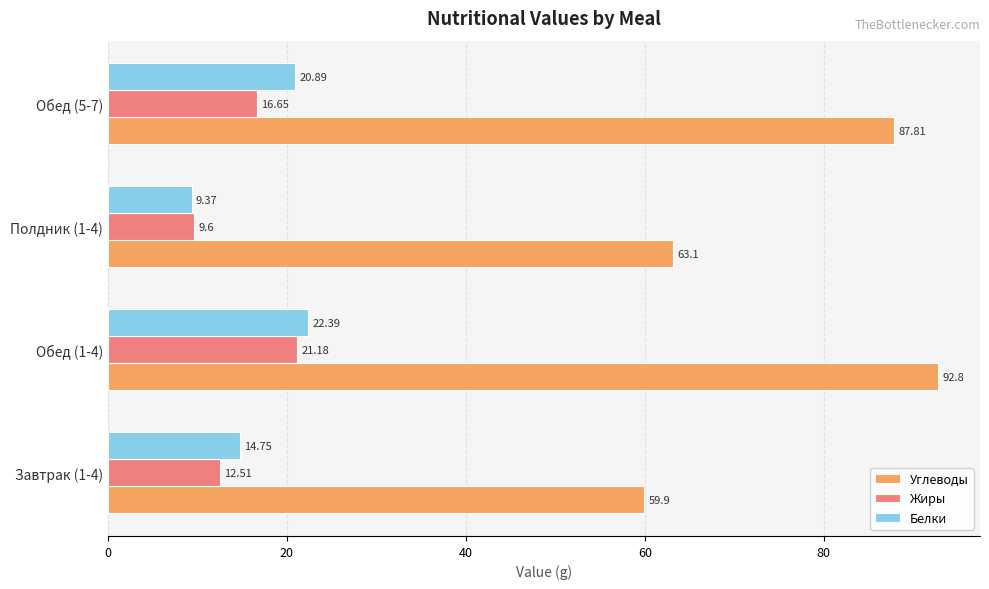

Which series has the largest total across all categories?

Углеводы